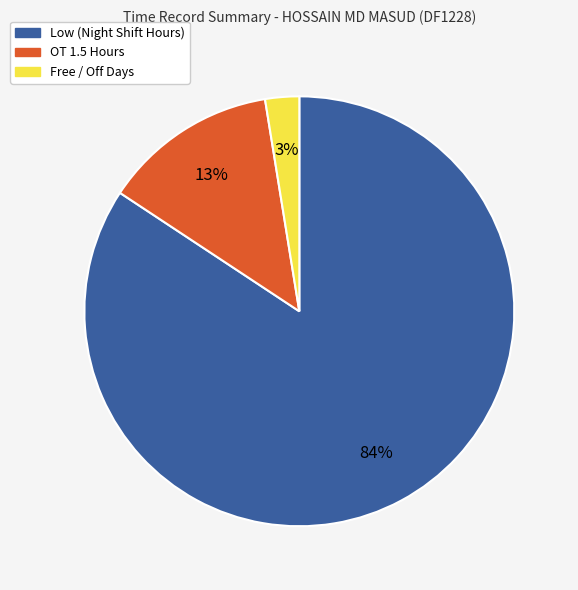

To the nearest percent, what is the average slice percentage?

33%